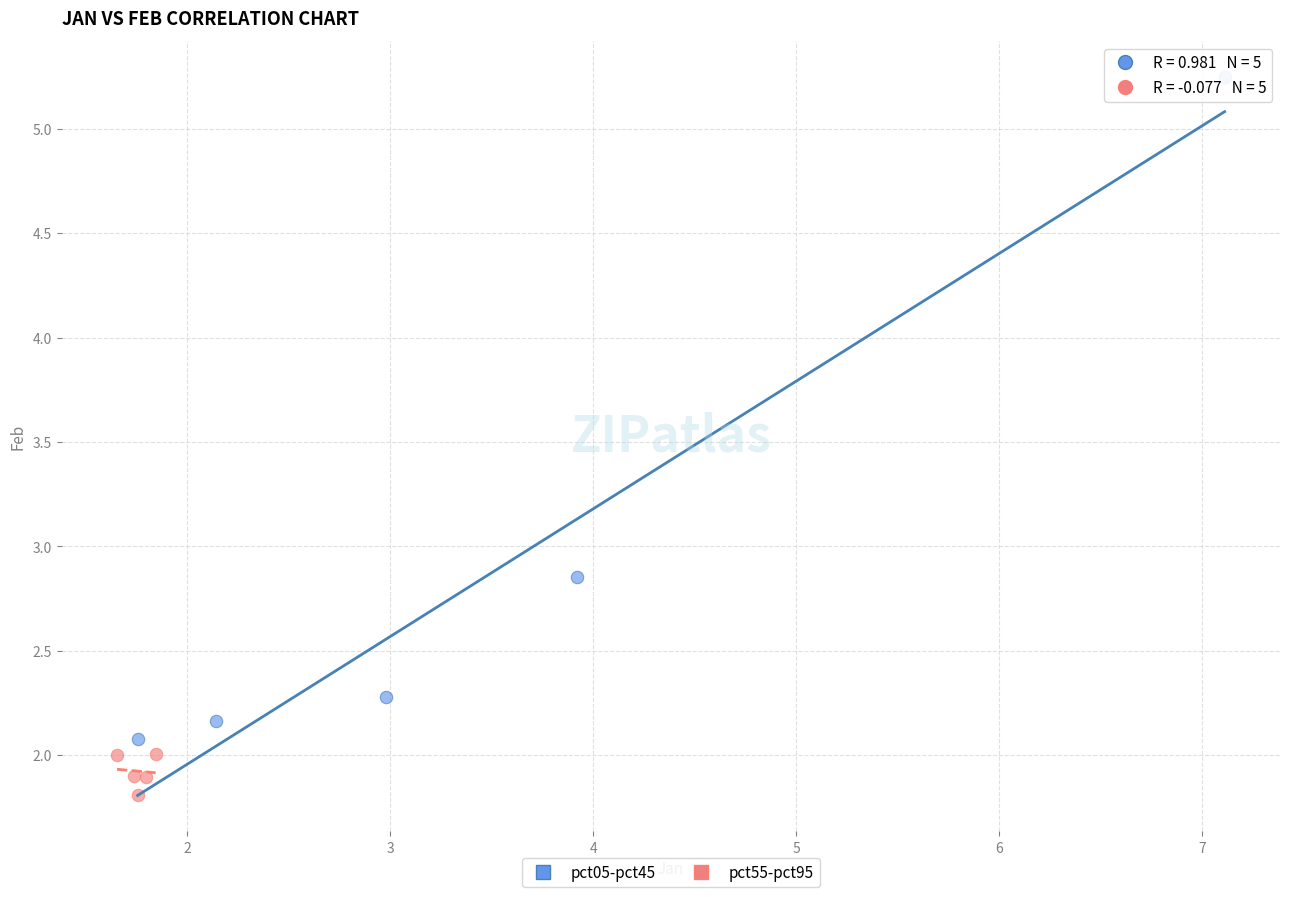

Which series has the widest spread of Y values?

pct05-pct45